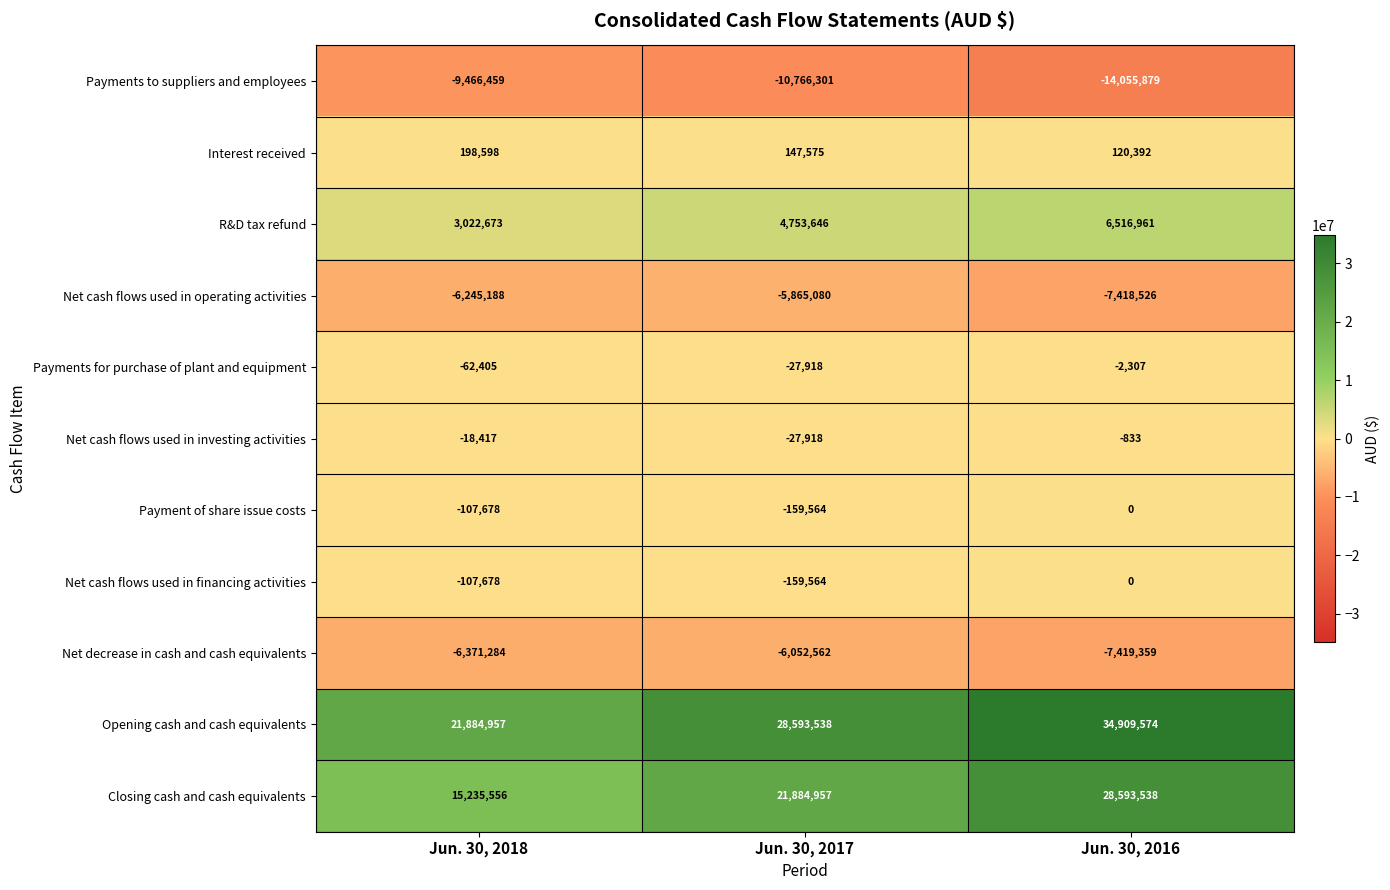

What value does the Closing cash and cash equivalents series have at Jun. 30, 2016?

28593538